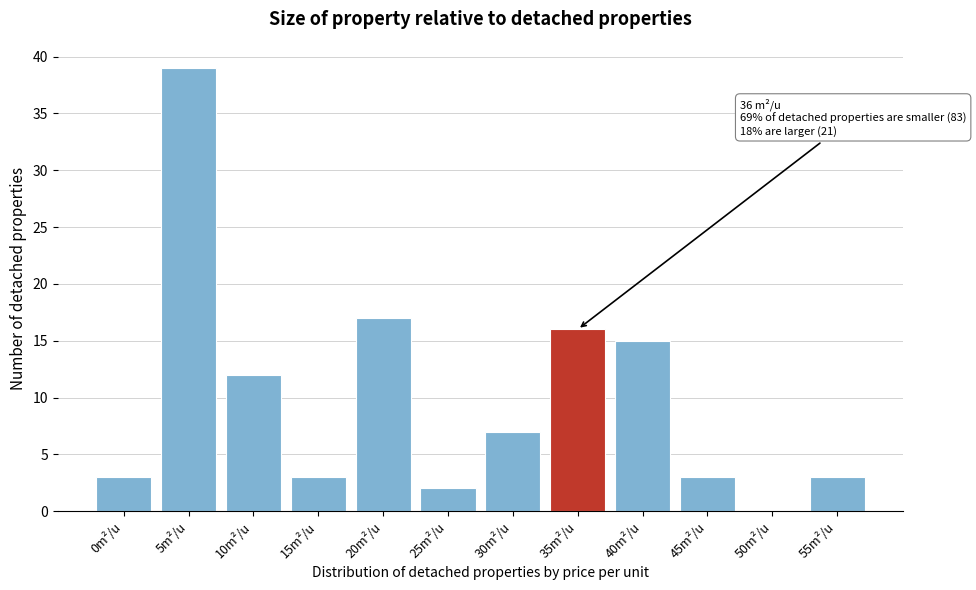

Reading left to right, what are all the values shown in this chart?

0m²/u=3	5m²/u=39	10m²/u=12	15m²/u=3	20m²/u=17	25m²/u=2	30m²/u=7	35m²/u=16	40m²/u=15	45m²/u=3	50m²/u=0	55m²/u=3